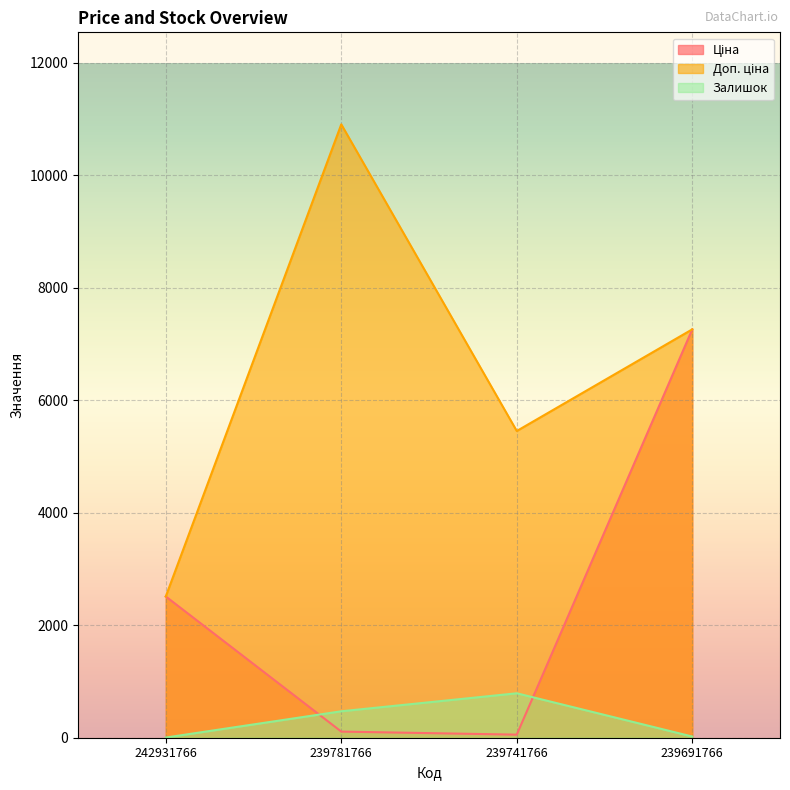

What is the minimum value for Залишок?

3.0